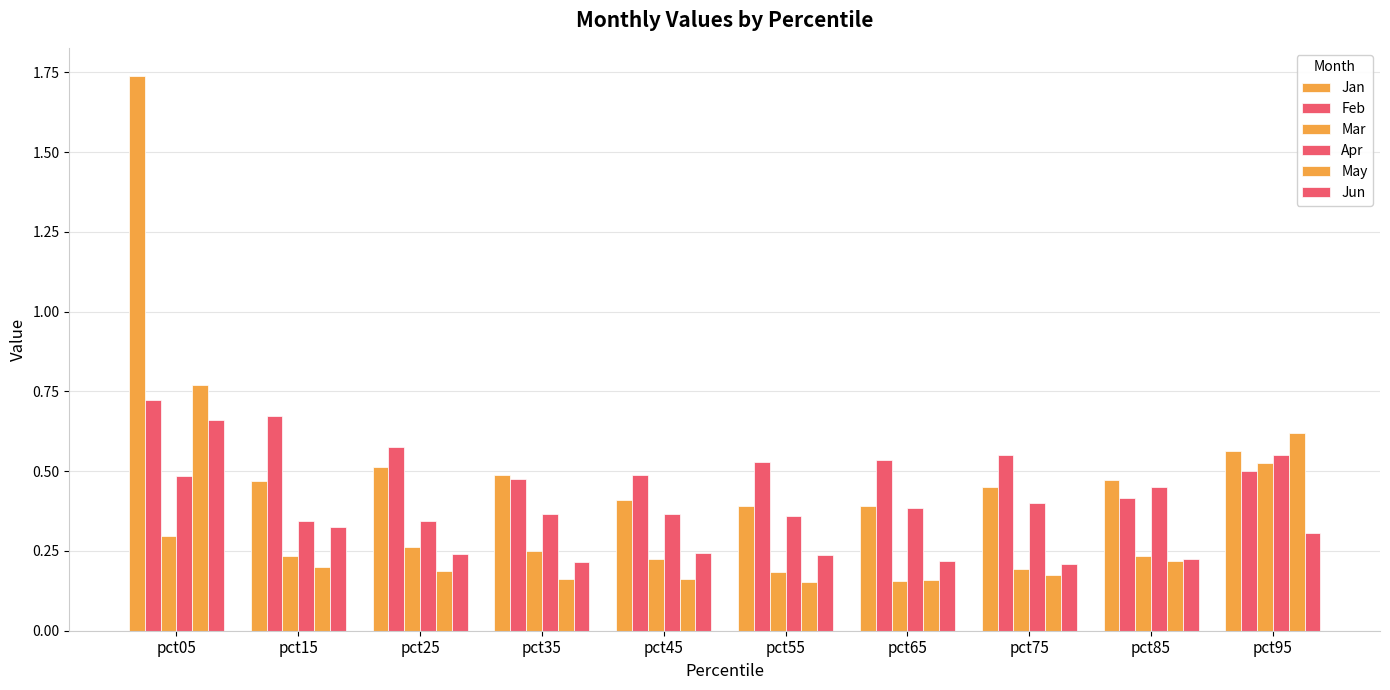

Which series has the largest total across all categories?

Jan